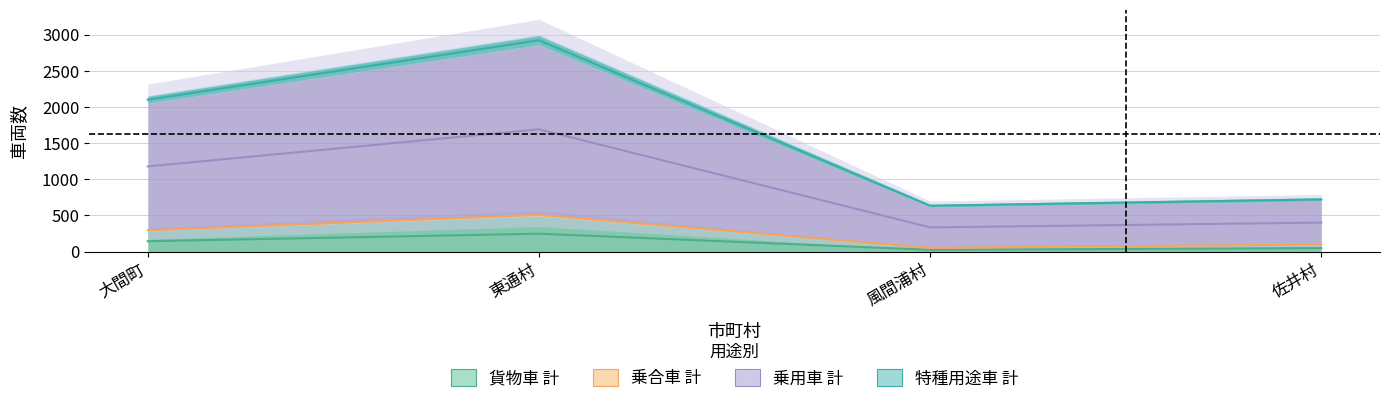

What are all the series names shown in the legend?

貨物車 計, 乗合車 計, 乗用車 計, 特種用途車 計